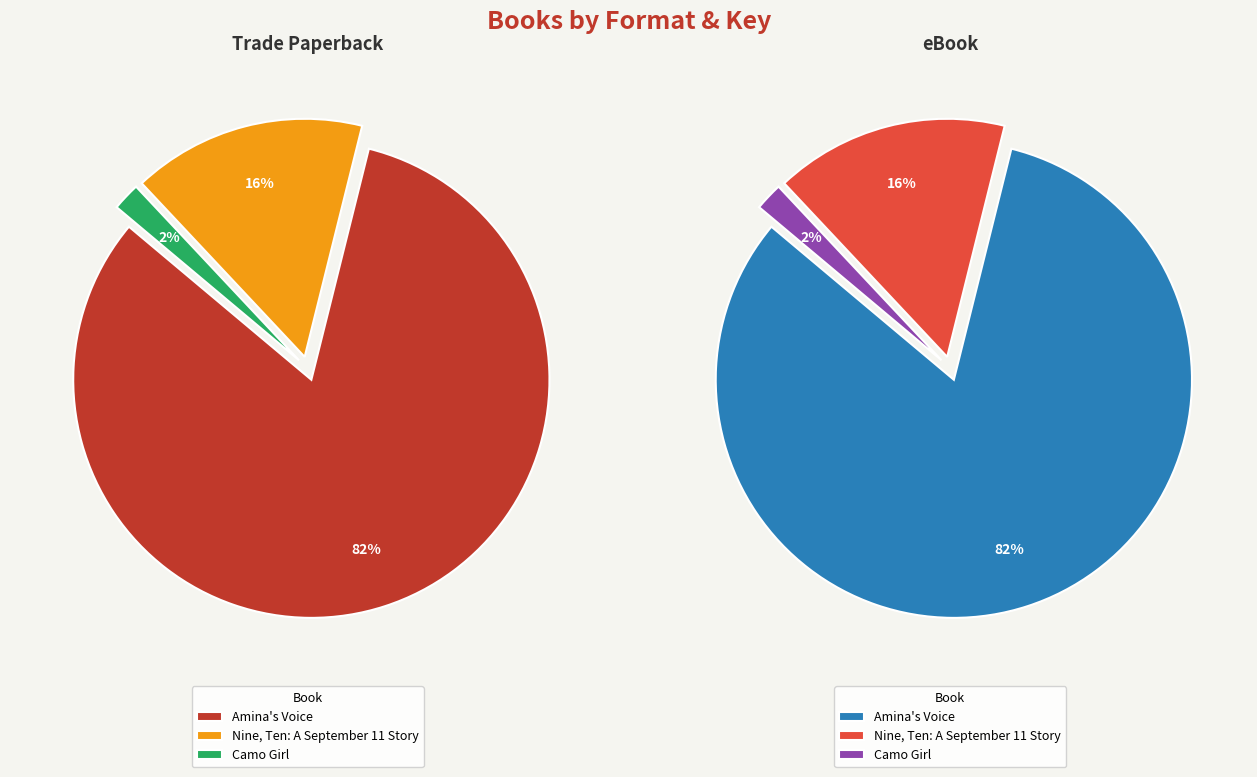

Between Camo Girl and Amina's Voice, which is larger?

Amina's Voice